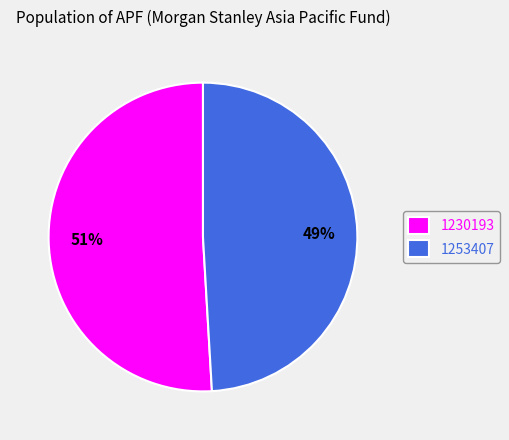

To the nearest percent, what portion does 1230193 represent?

51%